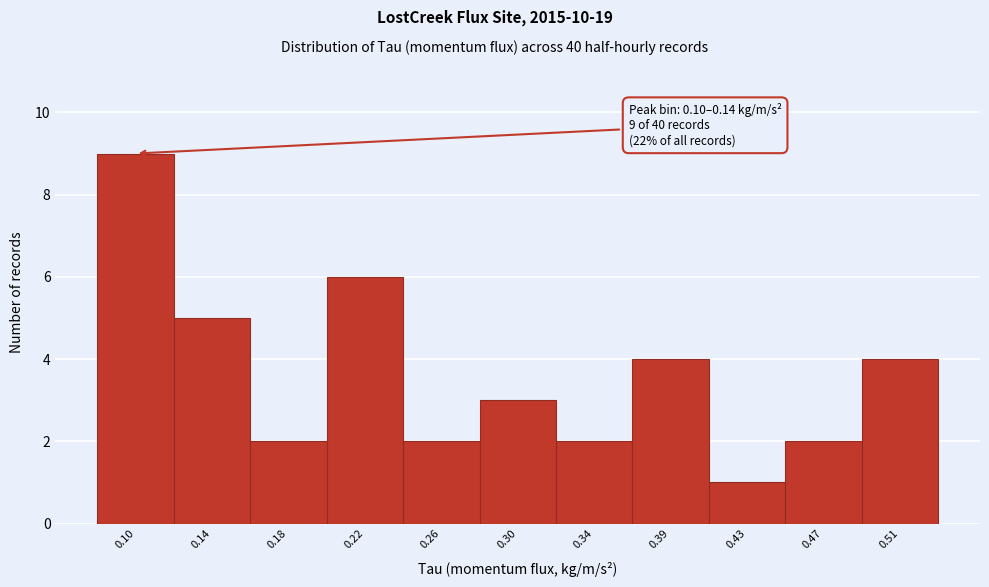

Reading left to right, extract all data points from this chart.

0.10=9	0.14=5	0.18=2	0.22=6	0.26=2	0.30=3	0.34=2	0.39=4	0.43=1	0.47=2	0.51=4